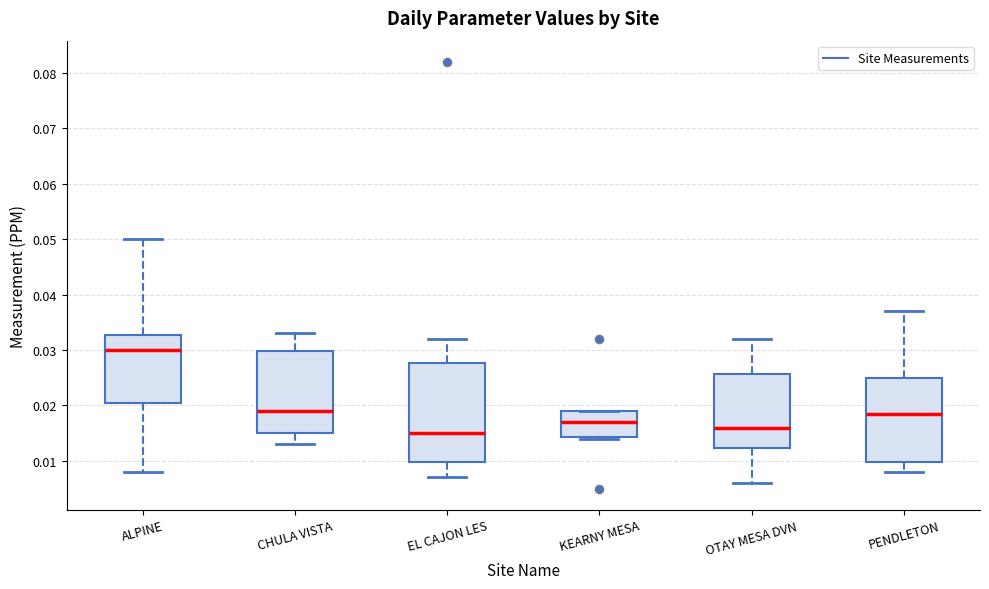

Reading left to right, read every box against the y-axis: the position of its median line, the range the box covers, and the ends of its whiskers. The values are not printed on the chart, so give them approximately, as read against the axis.

ALPINE: median 0.030, box 0.021 to 0.033, whiskers 0.008 to 0.050
CHULA VISTA: median 0.019, box 0.015 to 0.030, whiskers 0.013 to 0.033
EL CAJON LES: median 0.015, box 0.010 to 0.028, whiskers 0.007 to 0.032
KEARNY MESA: median 0.017, box 0.014 to 0.019, whiskers 0.014 to 0.019
OTAY MESA DVN: median 0.016, box 0.012 to 0.026, whiskers 0.006 to 0.032
PENDLETON: median 0.019, box 0.010 to 0.025, whiskers 0.008 to 0.037